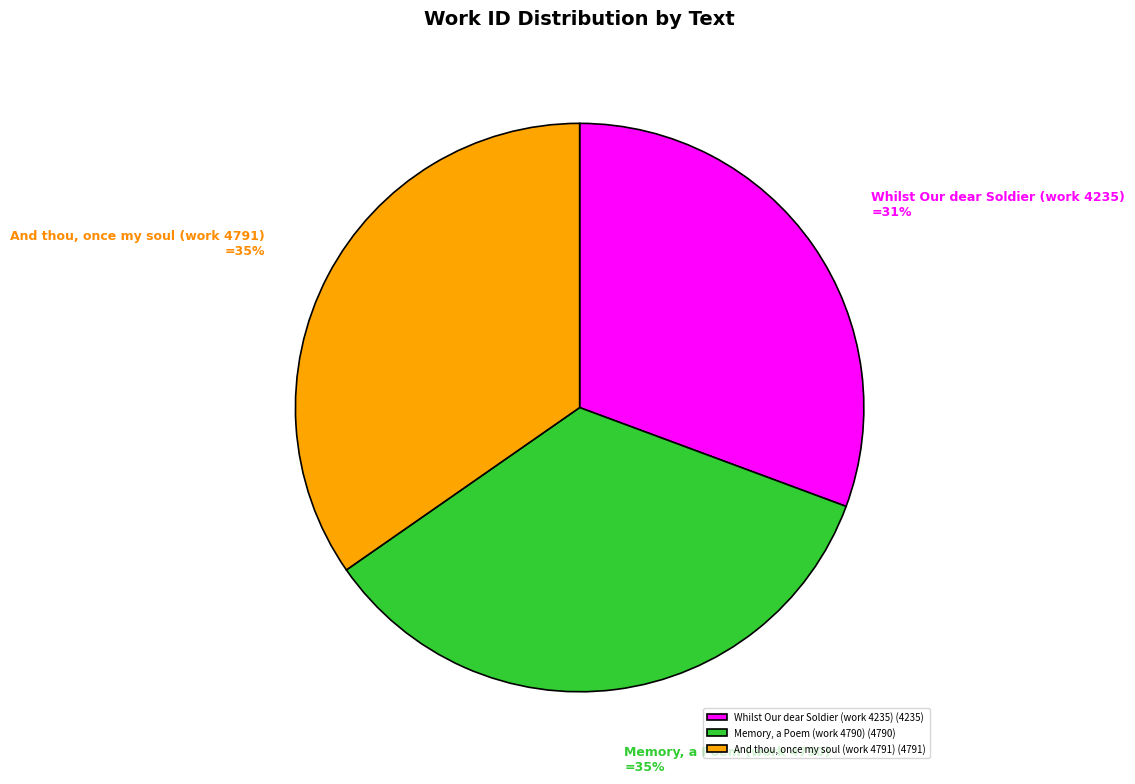

Is there any slice that represents more than half of the pie?

No